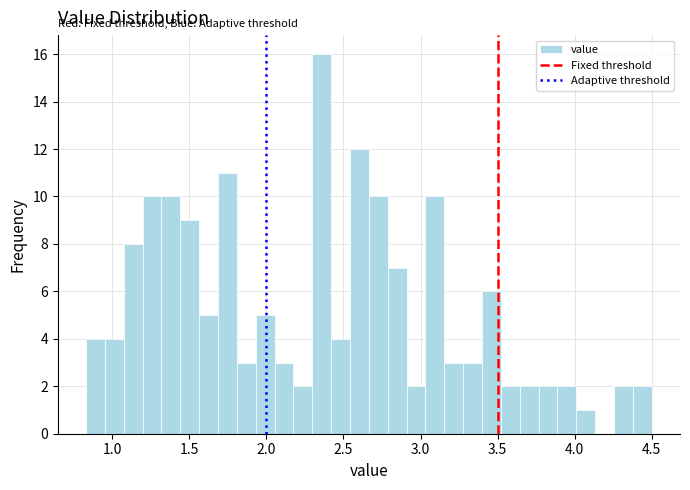

Read against the x-axis, roughly where is the centre of the tallest bar?

2.35